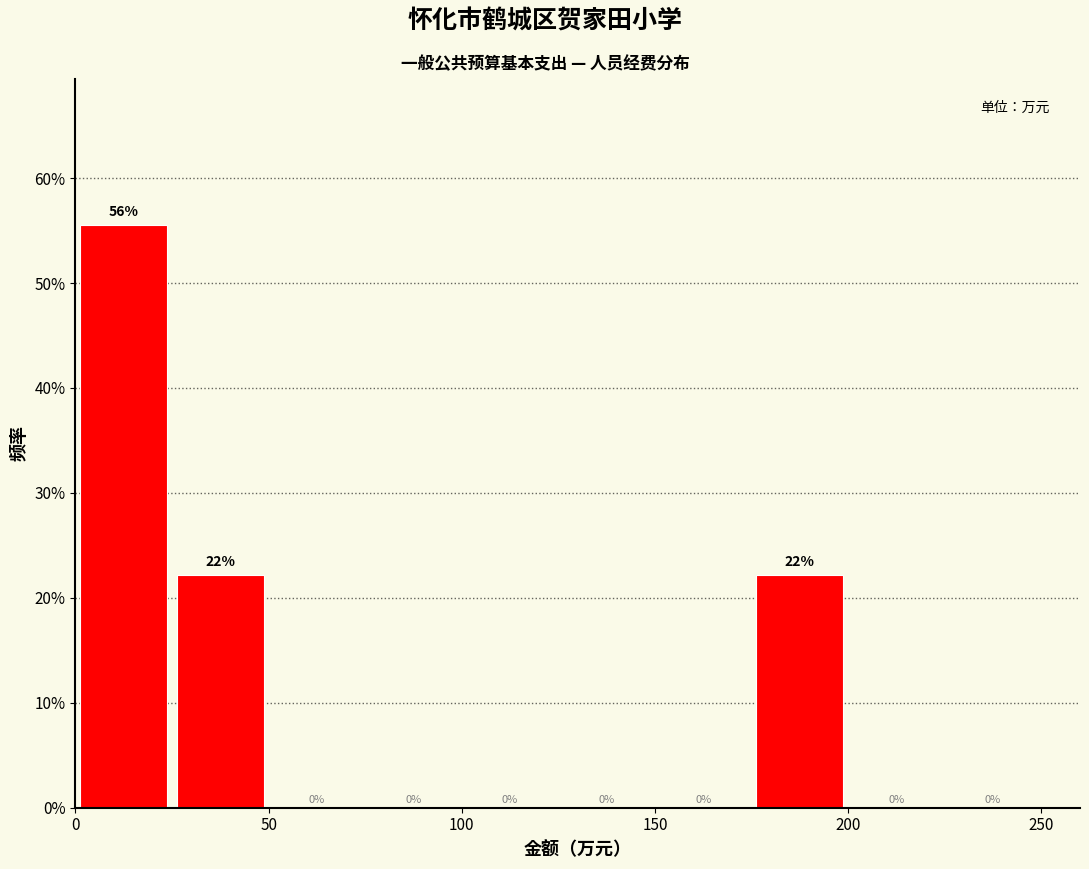

Which range on the x-axis has the tallest bar?

0 to 25